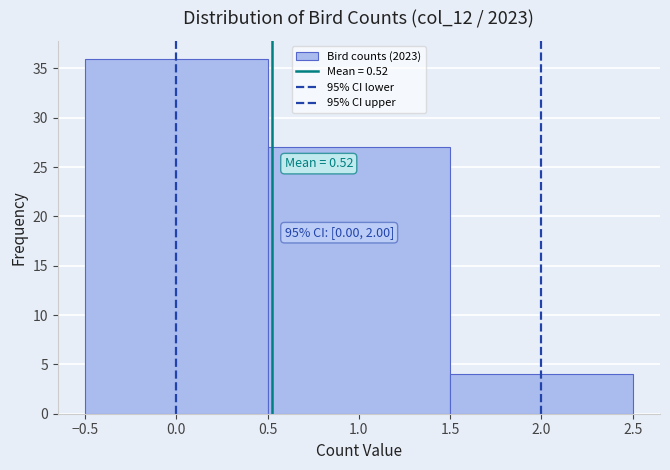

Which range on the x-axis has the tallest bar?

-0.5 to 0.5